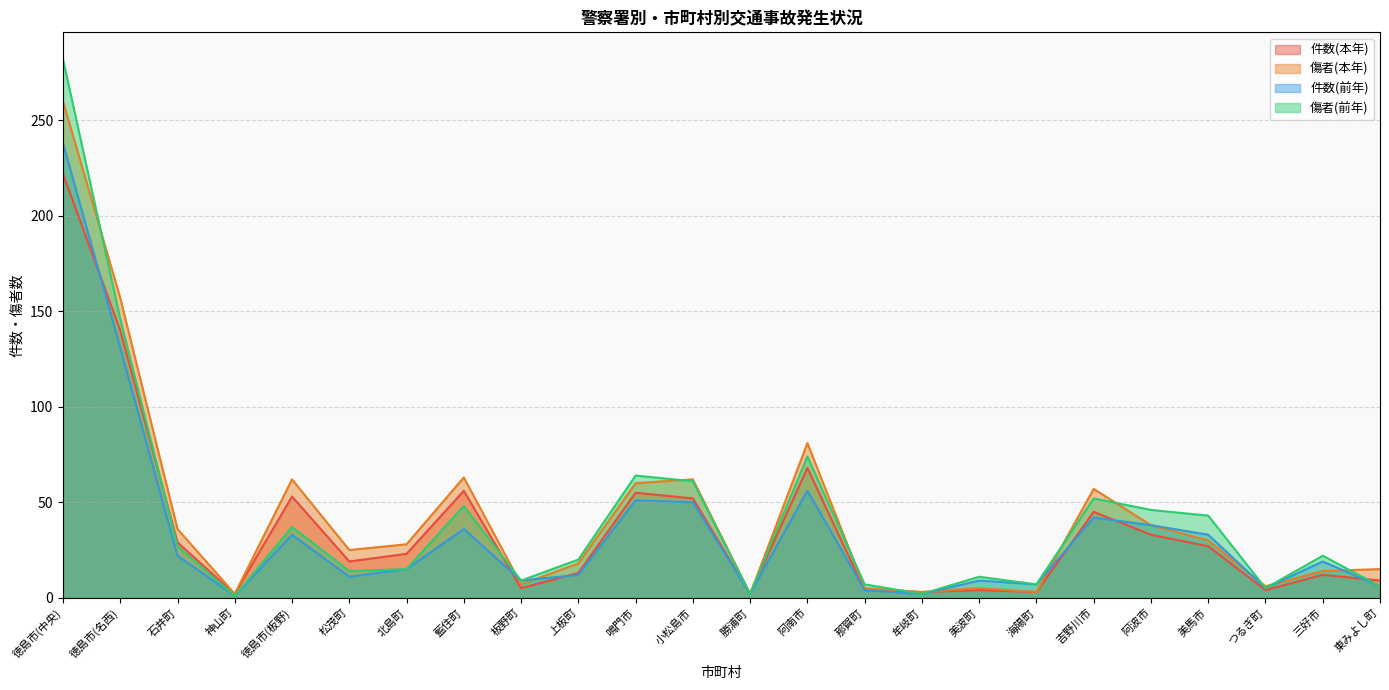

Which series has the largest range (max minus min)?

傷者(前年)